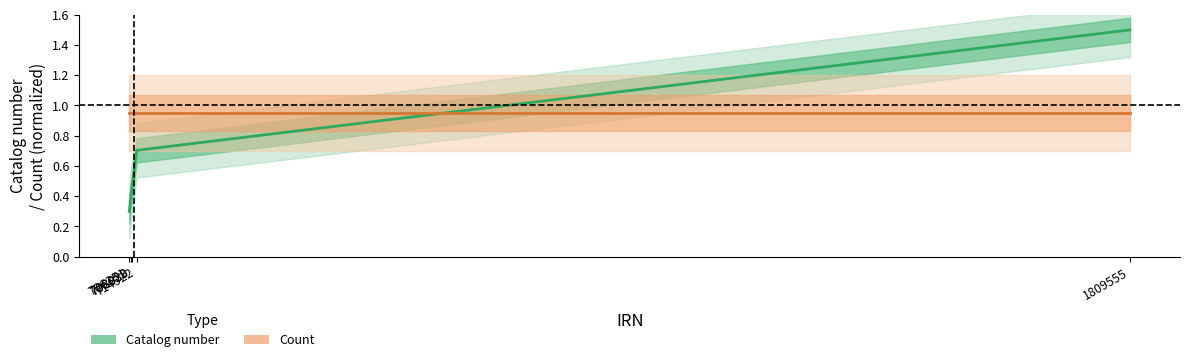

The value of Count at 1809555 is 0.9. True or false?

True